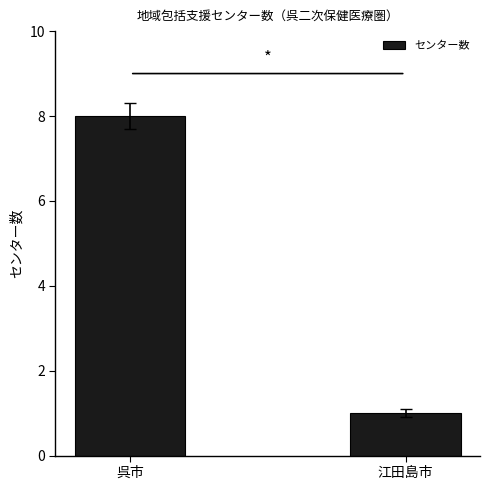

What is the ratio of the value at 呉市 to the value at 江田島市?

8.0